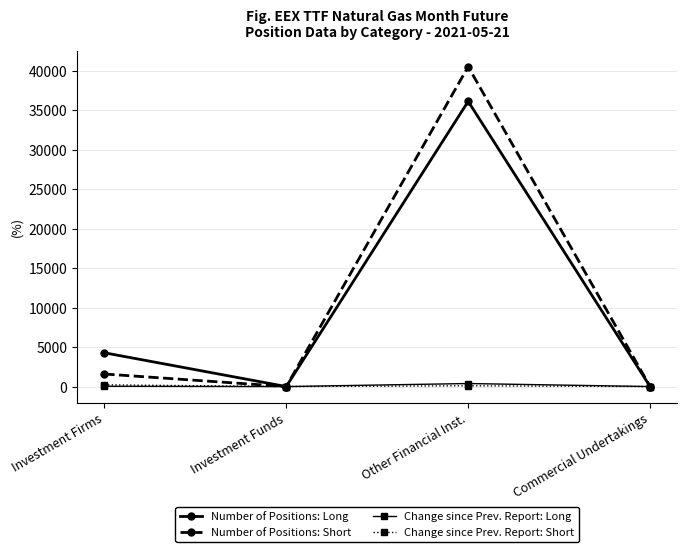

Where is Number of Positions: Long nearest to the value 18078?

Investment Firms